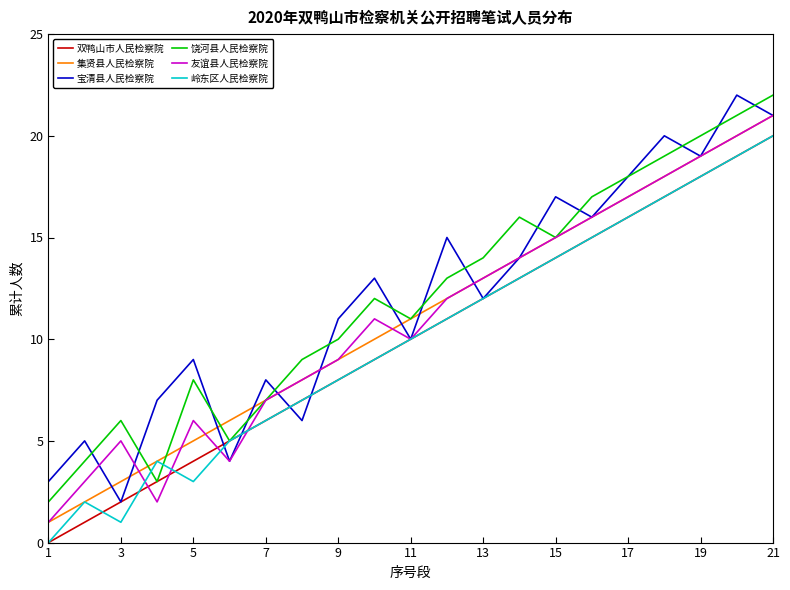

In 岭东区人民检察院, how many points are higher than both neighbors (excluding endpoints)?

2